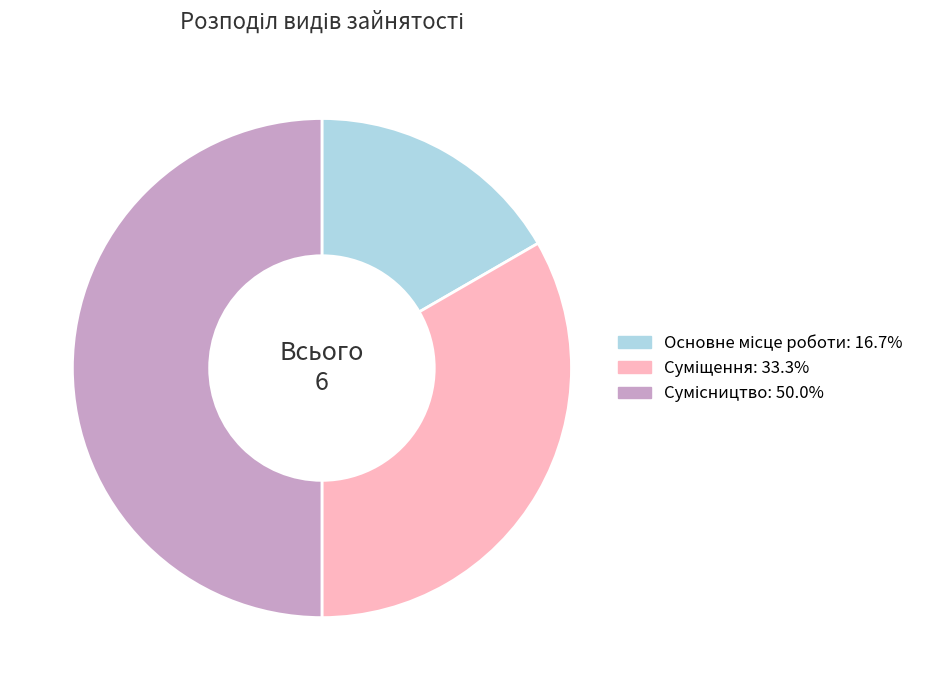

The Суміщення slice represents 40% of the pie. True or false?

False